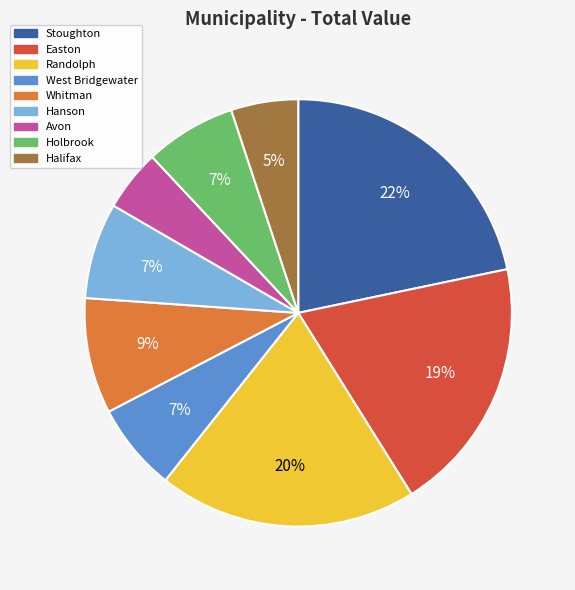

True or false: Halifax accounts for 16% of the total.

False